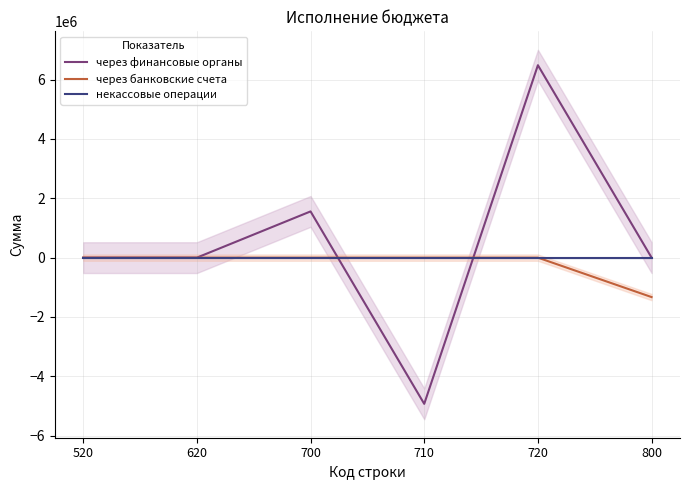

What is the greatest value displayed?

6487943.7